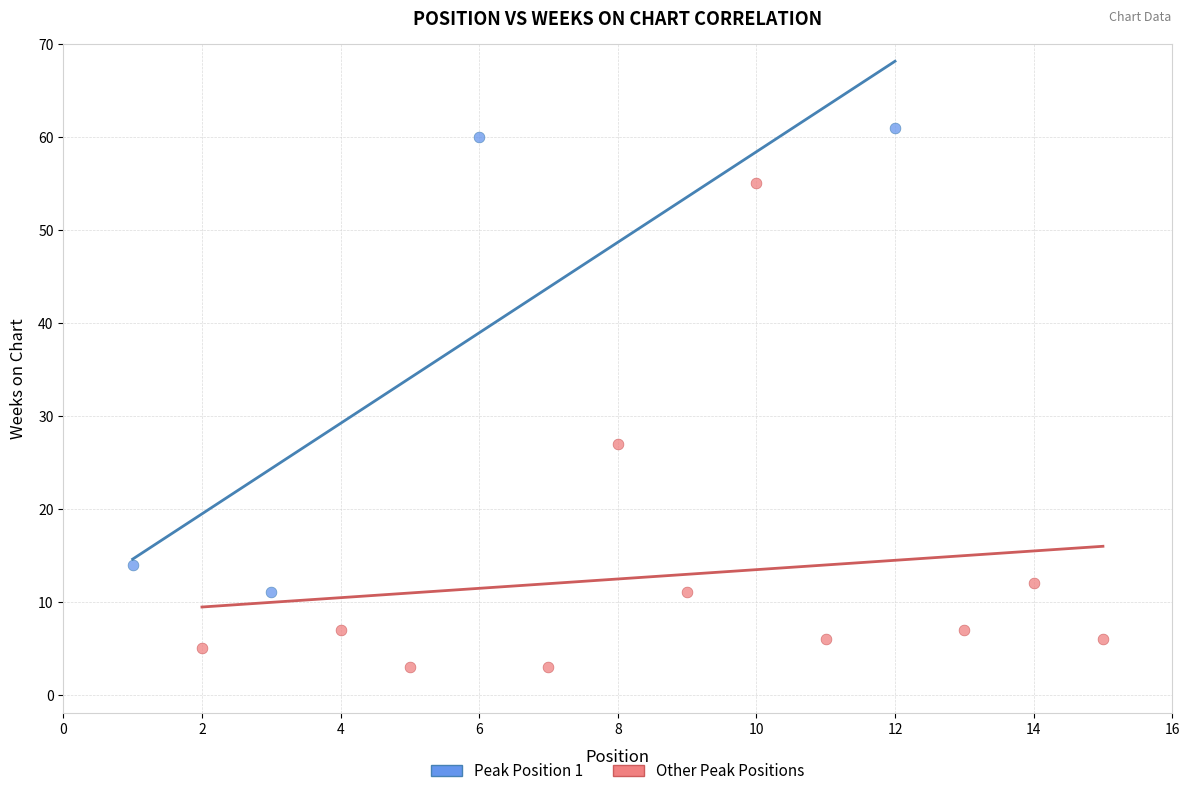

Which series reaches the minimum Y coordinate?

Other Peak Positions